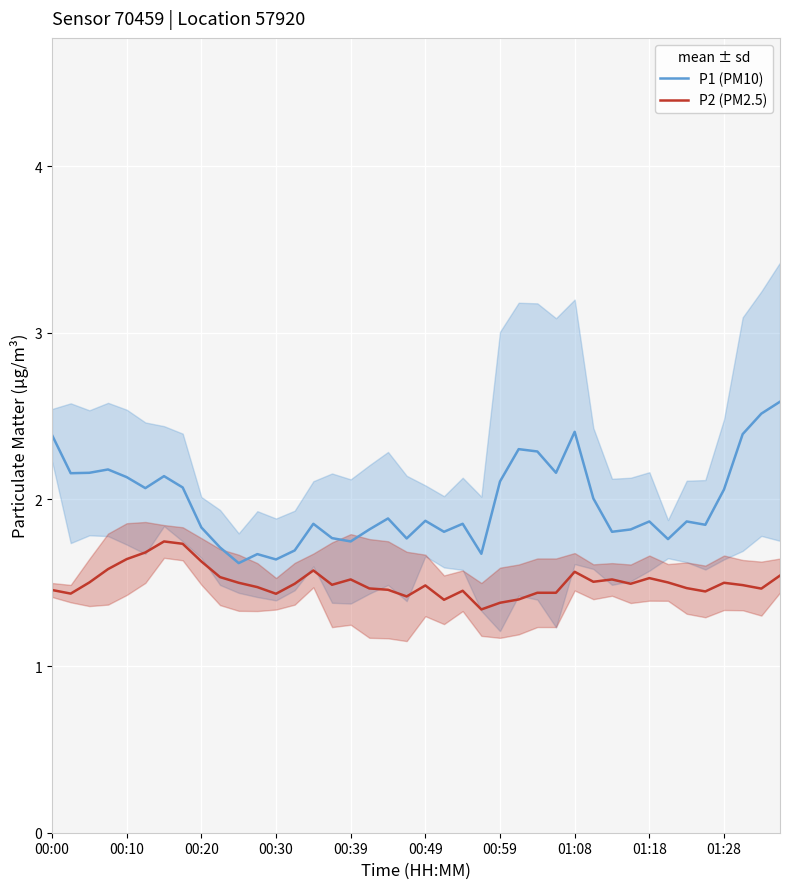

True or false: P2 (PM2.5) and P1 (PM10) intersect in this chart.

False